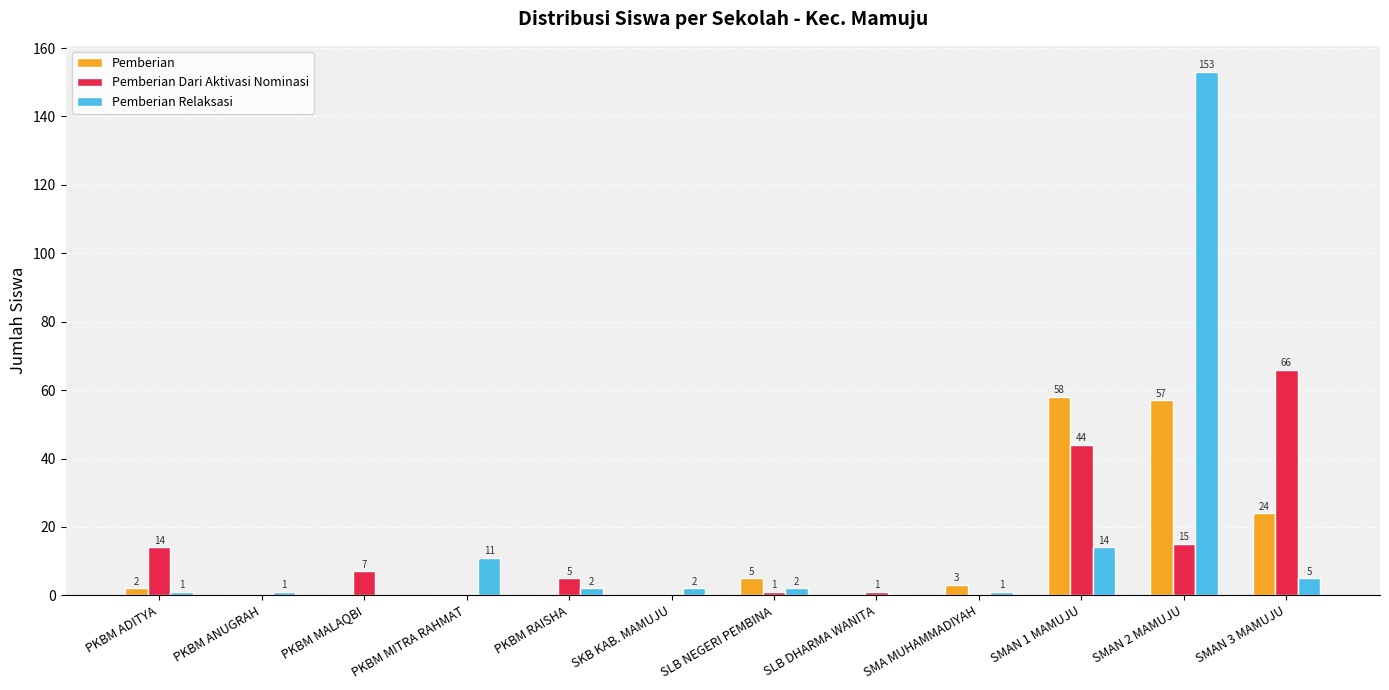

What is the sum of all Pemberian Relaksasi values?

192